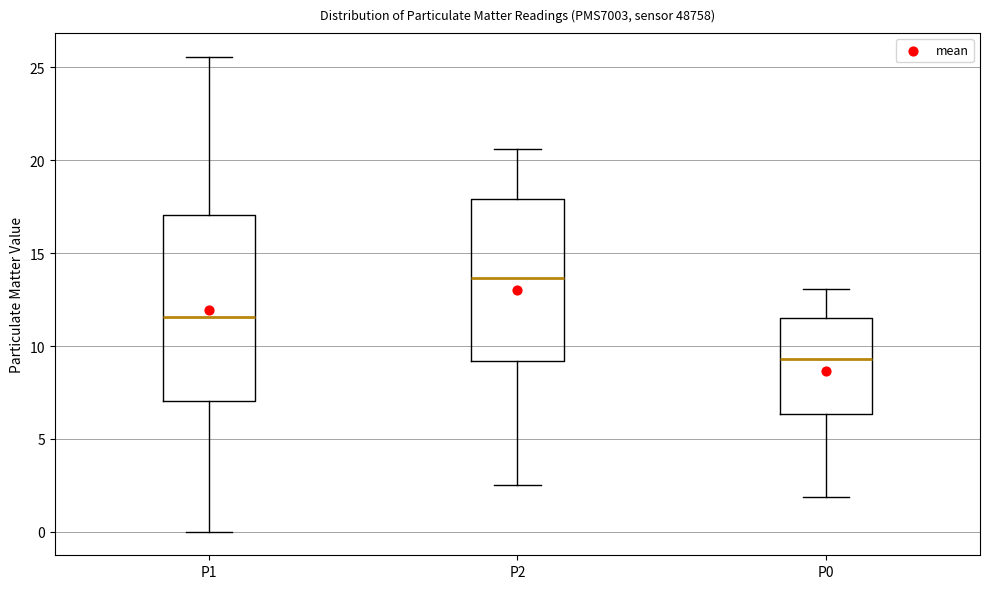

Comparing the boxes themselves (not the whiskers), which one is the tallest?

P1